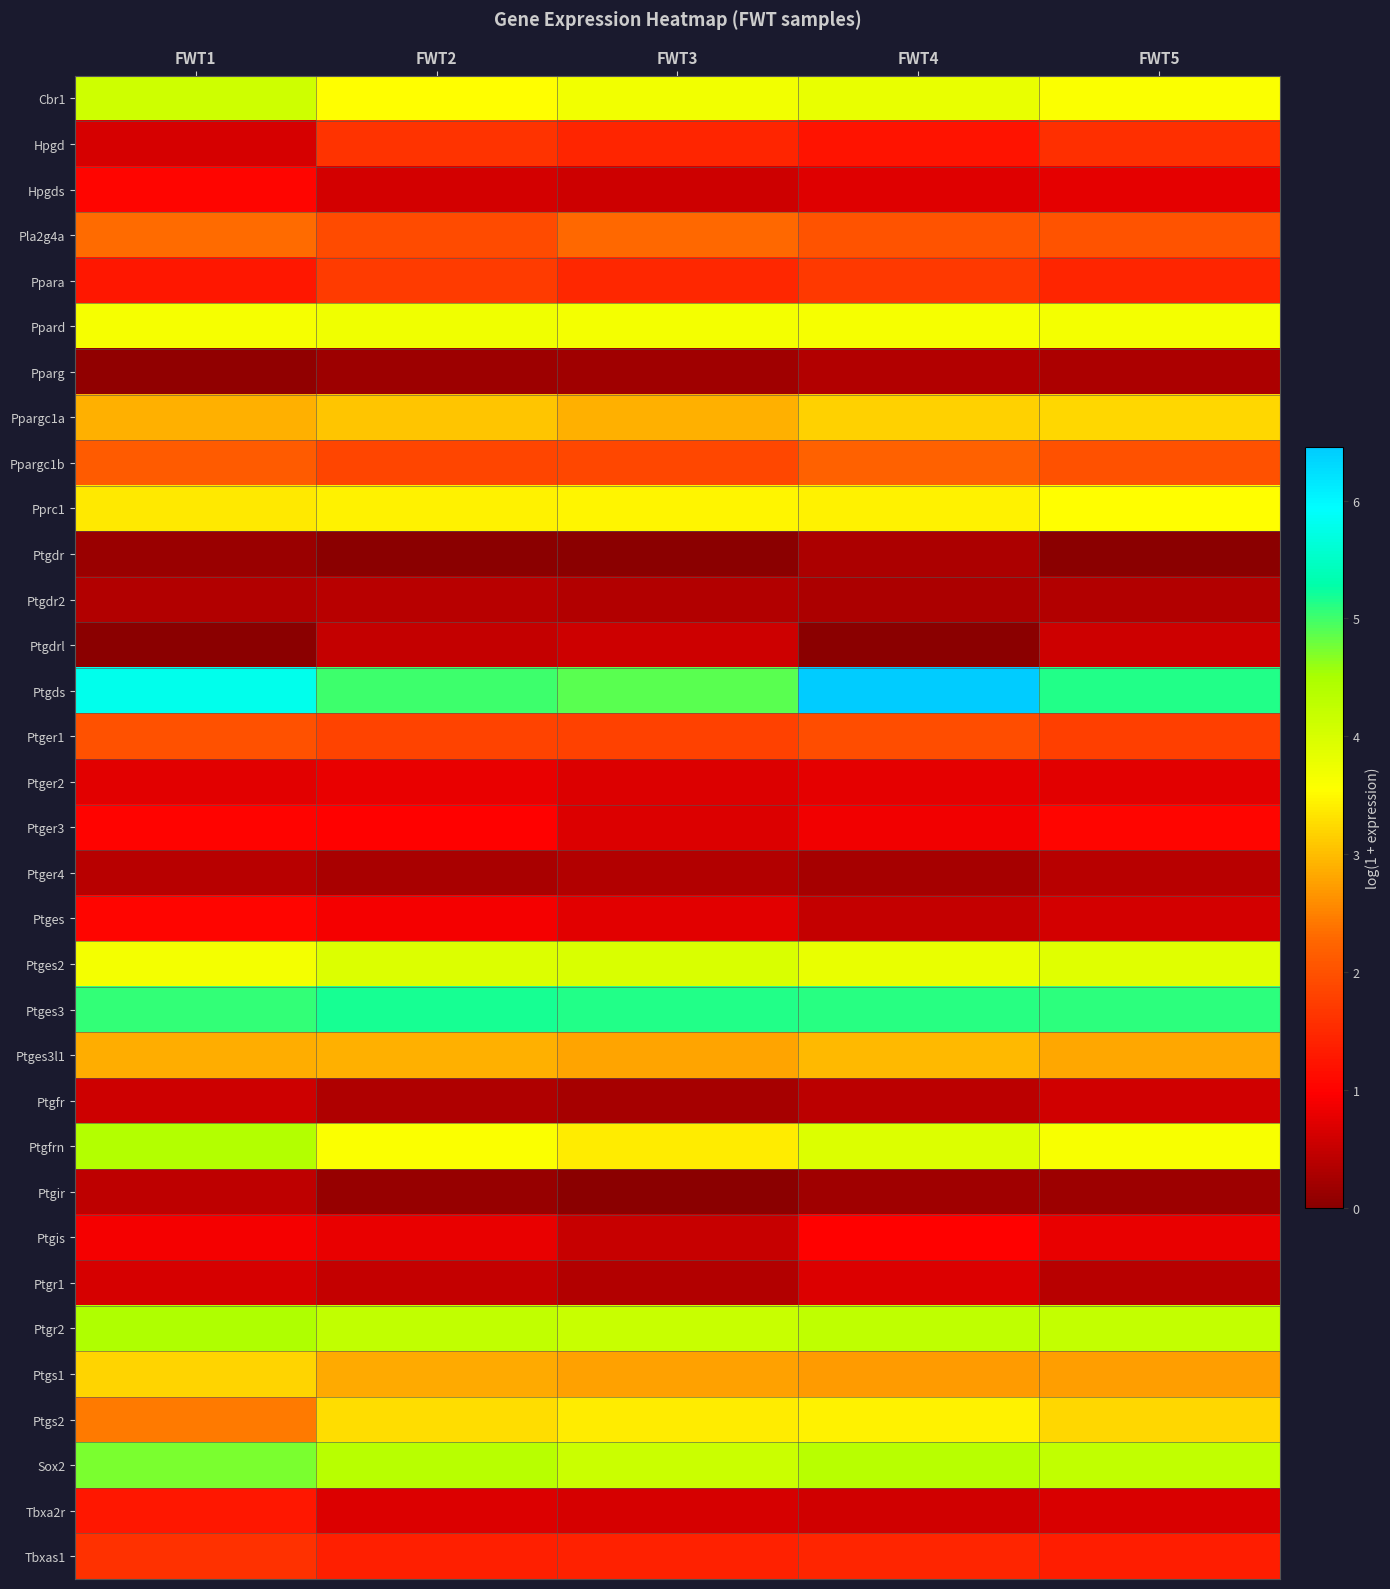

Which category has the highest value across all series?

FWT4